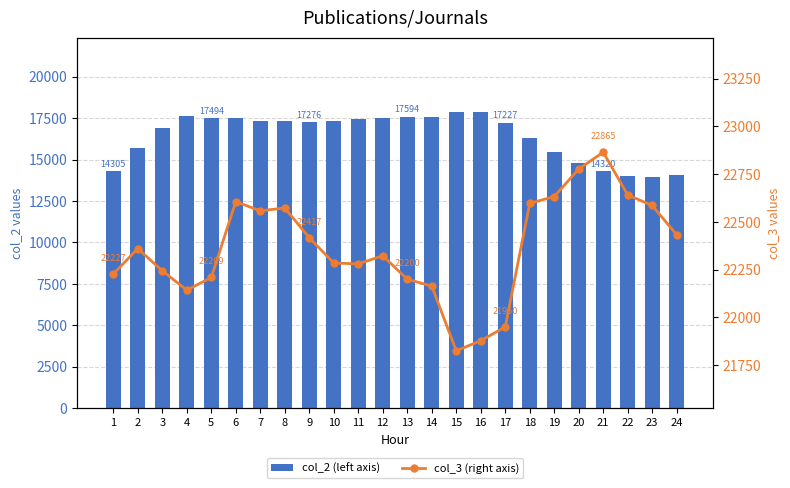

What is the difference between the col_2 (left axis) values at 6 and 2?

1807